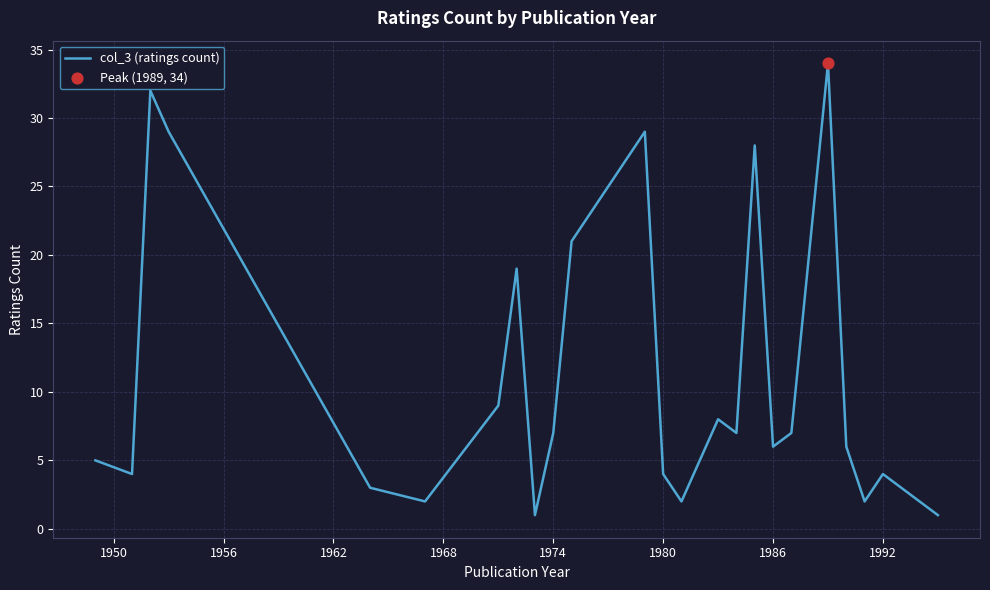

What is the difference between the maximum and minimum values?

33